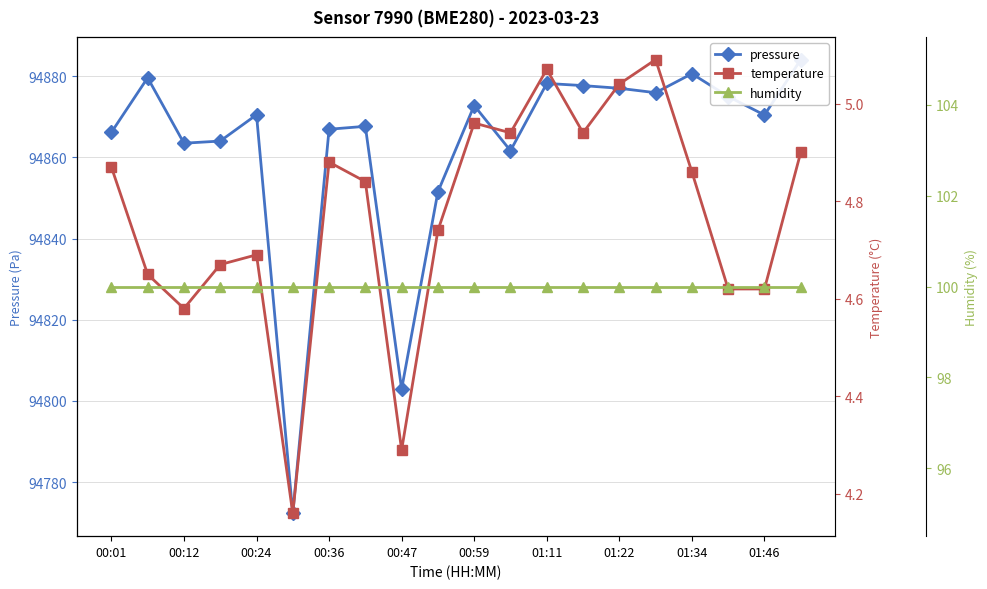

What is the sum of the pressure values at 00:36 and 00:01?

189730.1